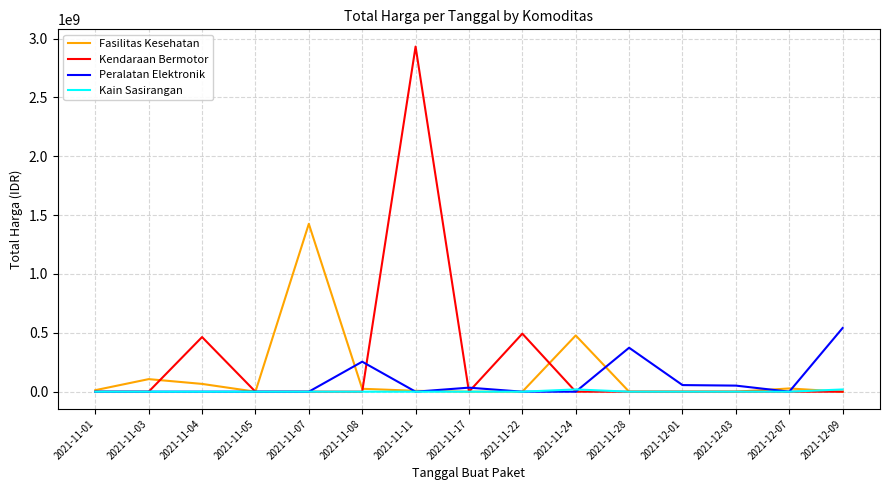

At which category is the sum across all series the highest?

2021-11-11